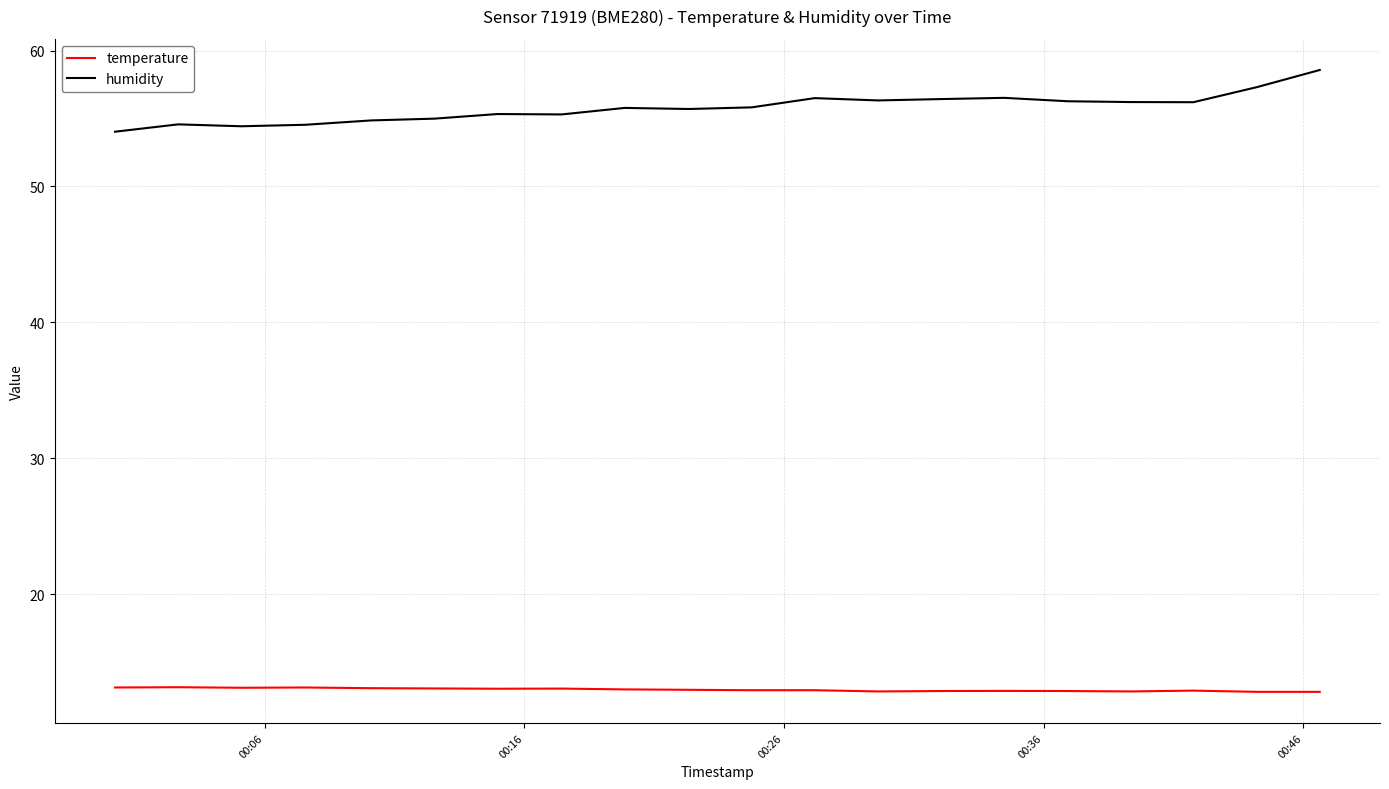

What is the difference between the maximum and minimum values in the humidity series?

4.5